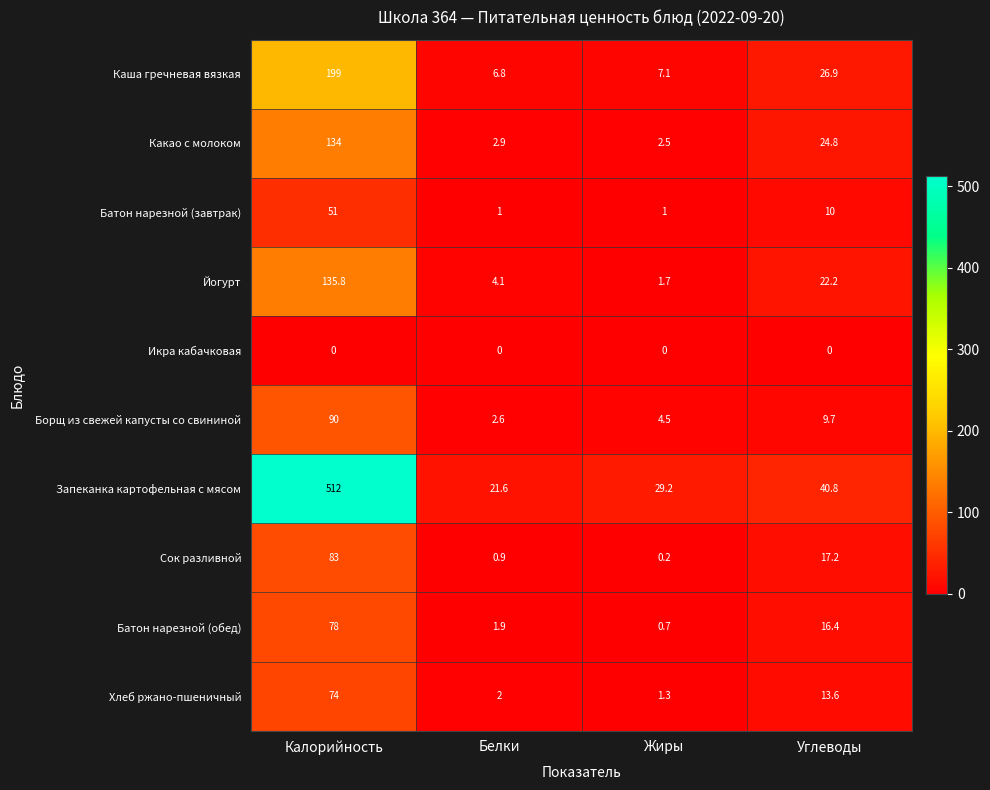

Is it true that Запеканка картофельная с мясом equals 11.1 at Жиры?

False